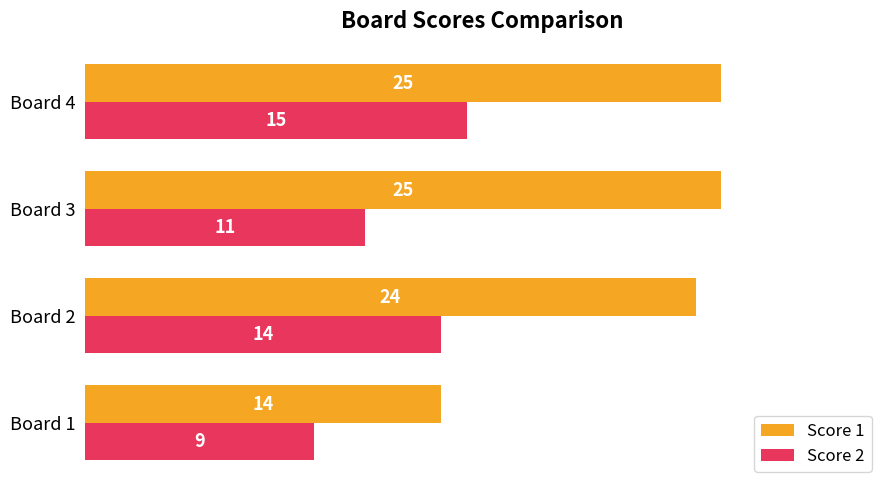

What value does the Score 1 series have at Board 4?

25